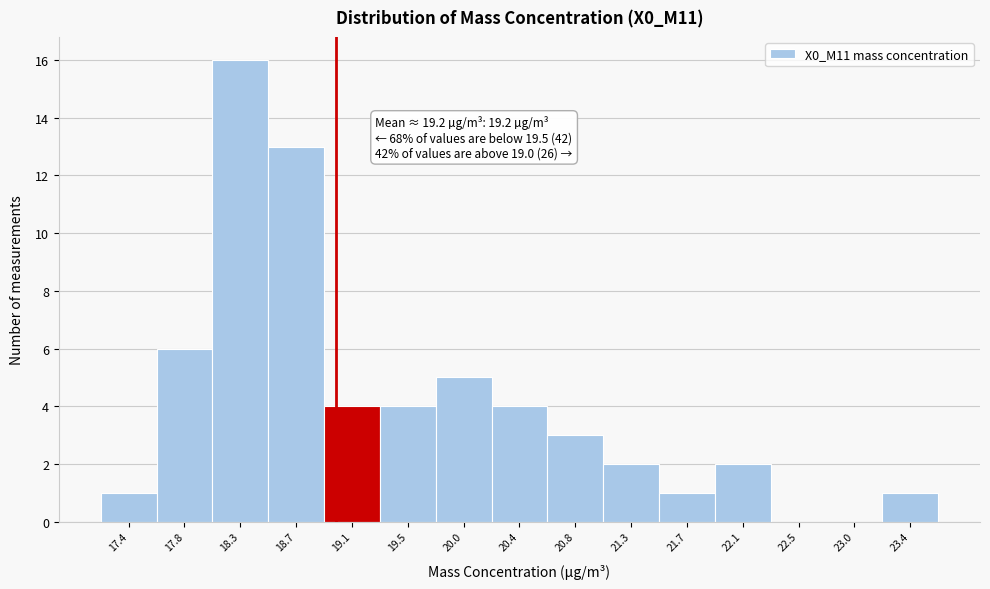

Over which range of the x-axis is the bar tallest?

18.05 to 18.50